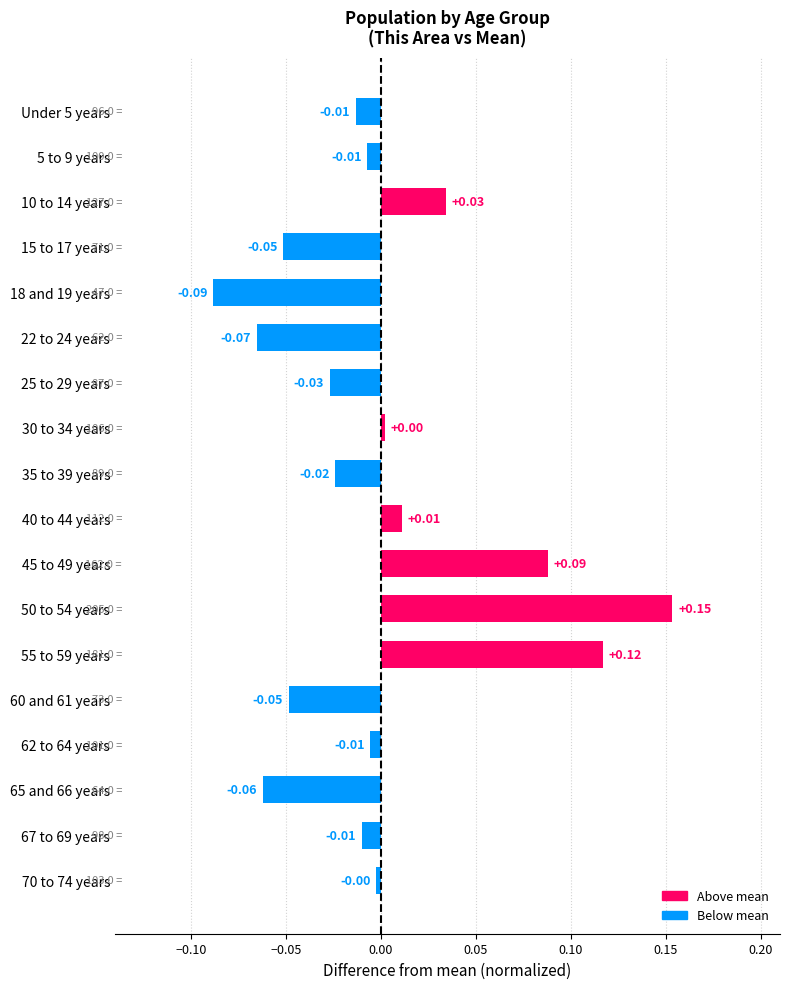

Which has a higher value, 62 to 64 years or 22 to 24 years?

62 to 64 years